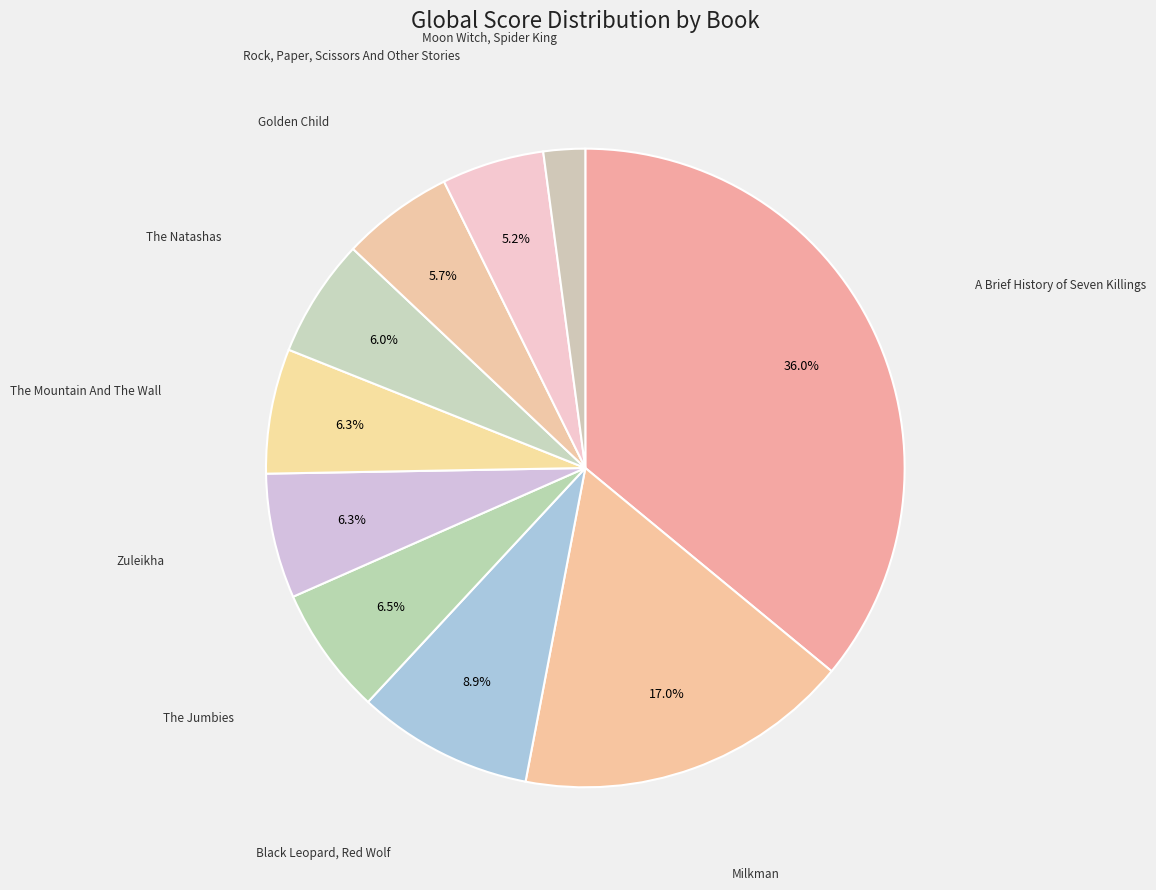

To the nearest percent, what is the difference between the A Brief History of Seven Killings and Golden Child slice percentages?

30%